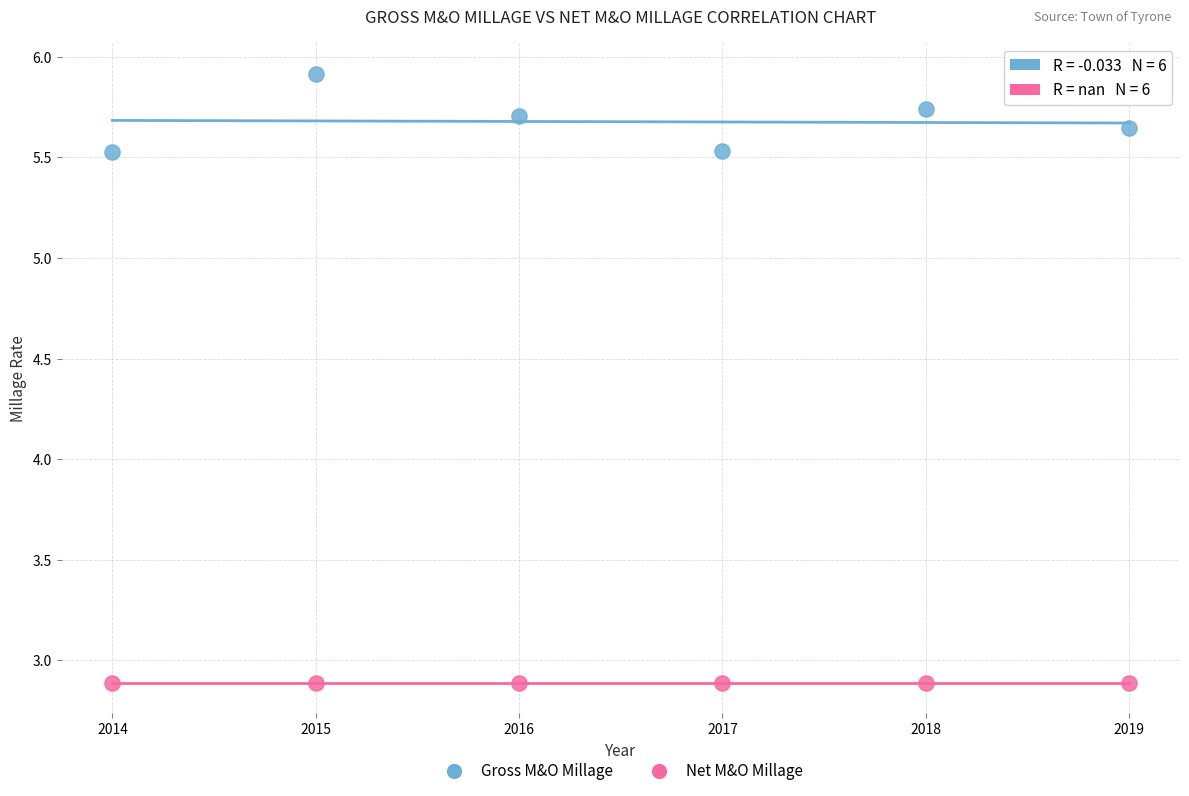

What are all the series names shown in the legend?

Gross M&O Millage, Net M&O Millage